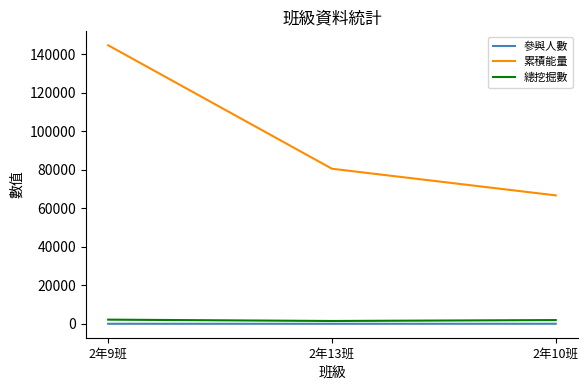

Which category has the highest value across all series?

2年9班